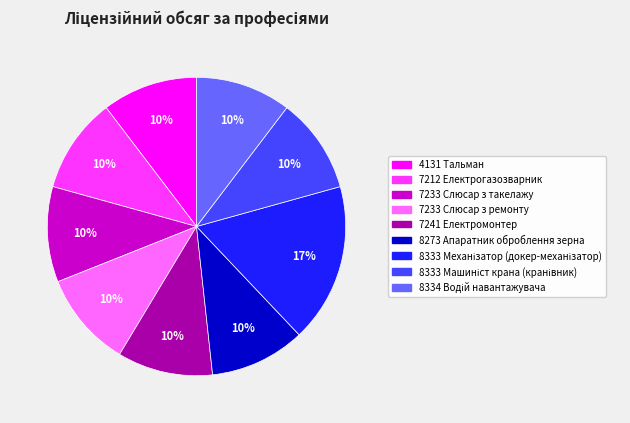

Is the sum of 7212 Електрогазозварник and 7233 Слюсар з ремонту greater than half?

No